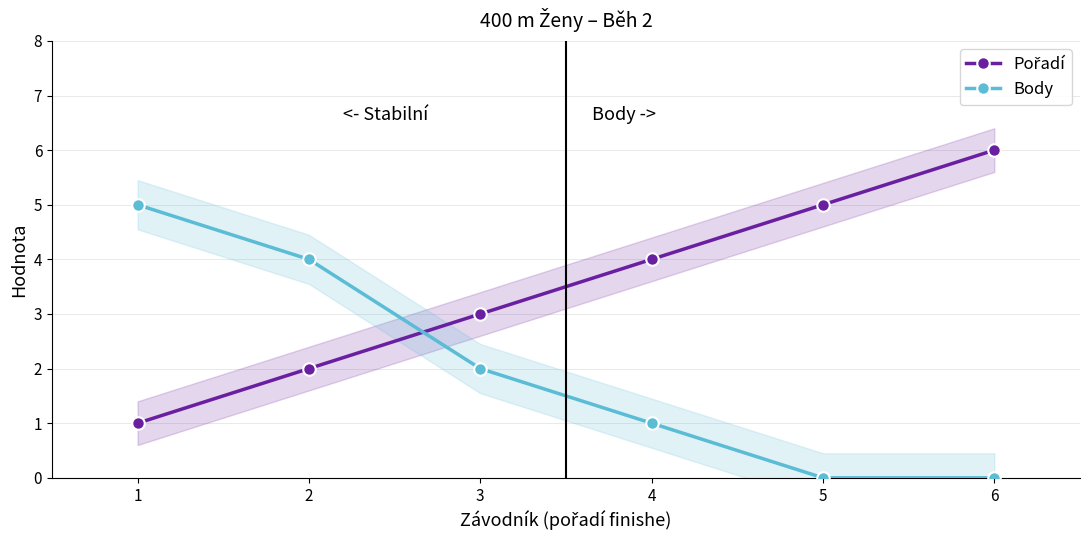

How many data points in Body are less than 2?

3